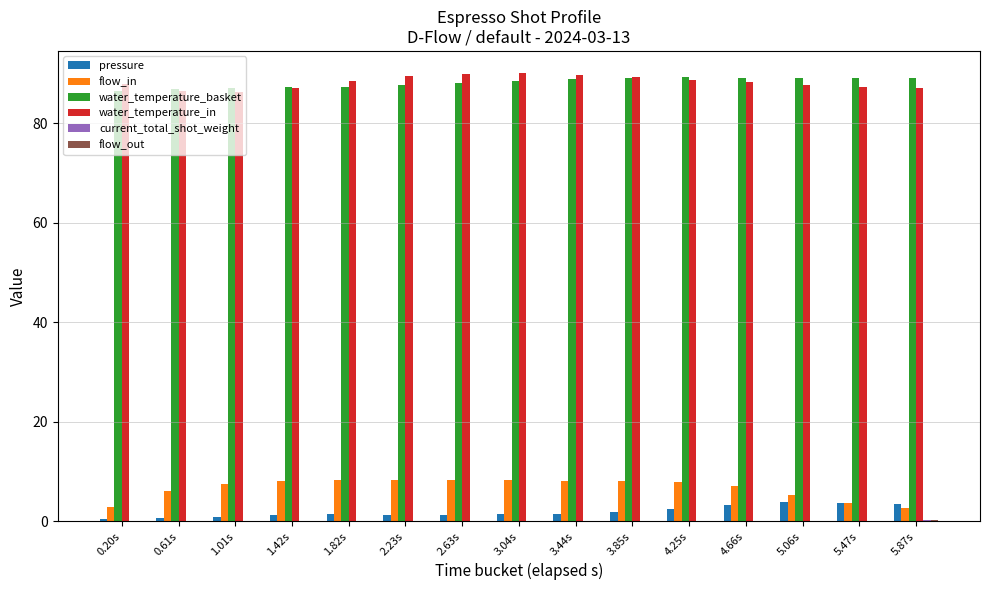

How many groups of bars are there?

15